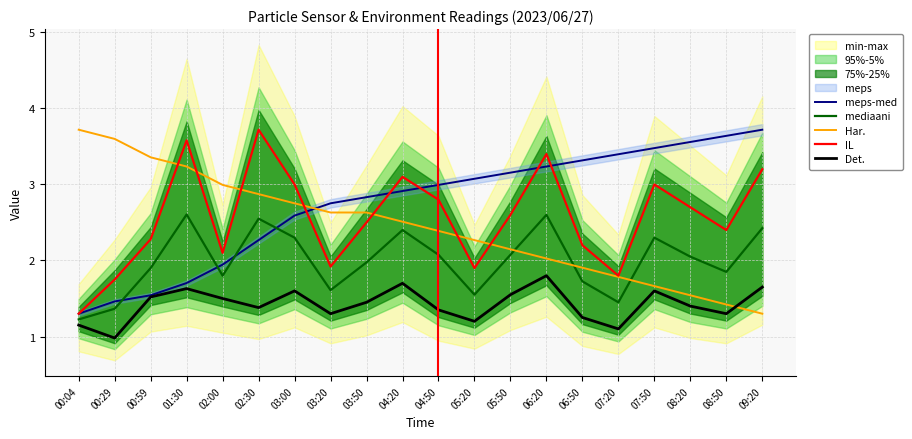

How many lines are shown in the chart?

5